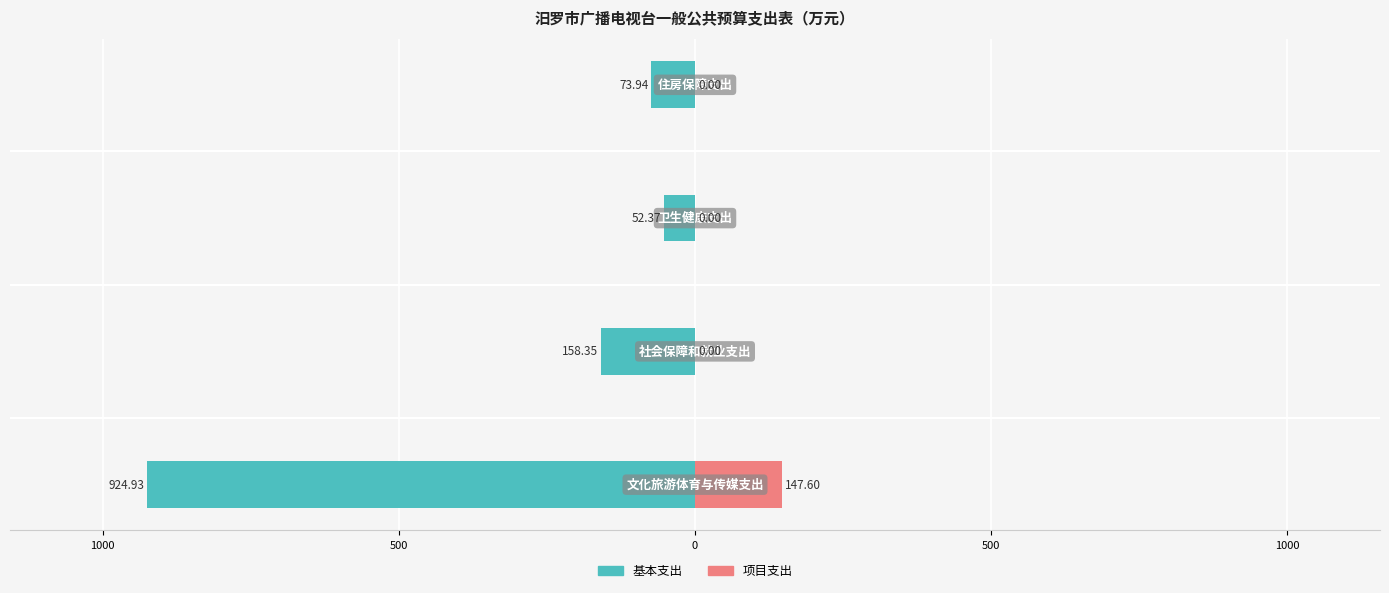

What is the total value across all series at 0?

-73.9